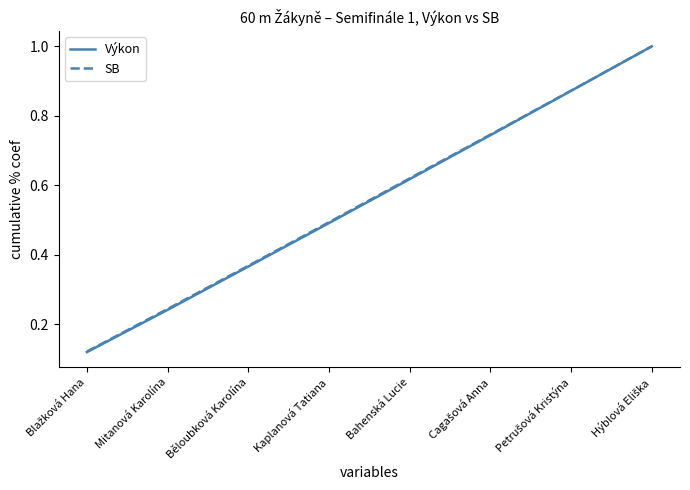

The value of SB at Bahenská Lucie is 0.3. True or false?

False